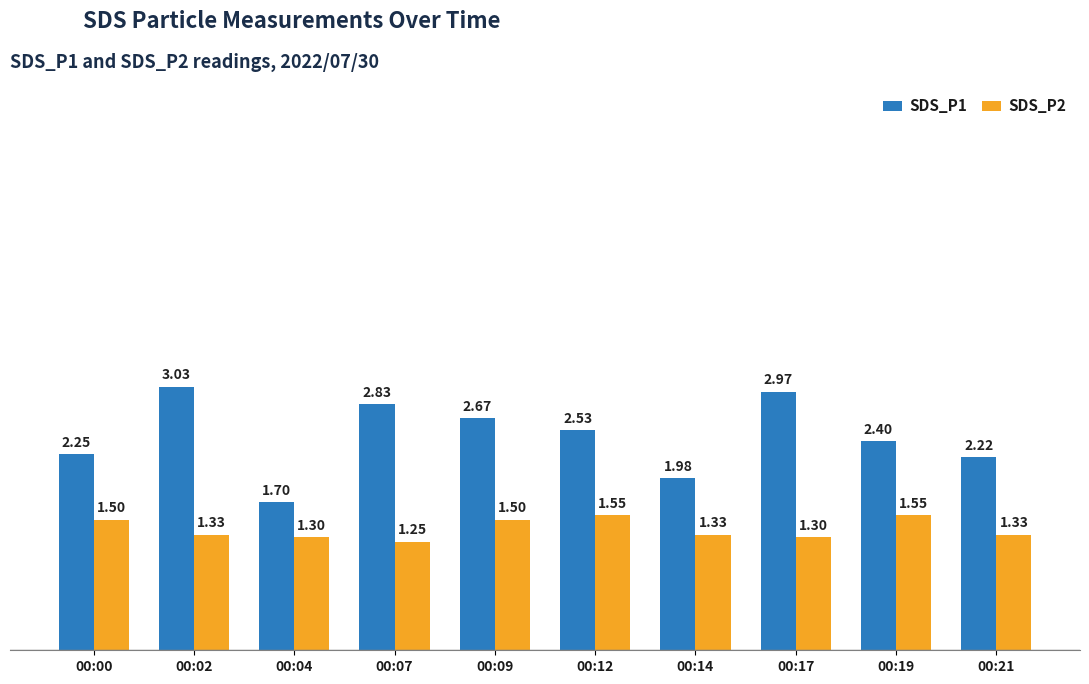

How many data points in SDS_P1 are less than 2?

2